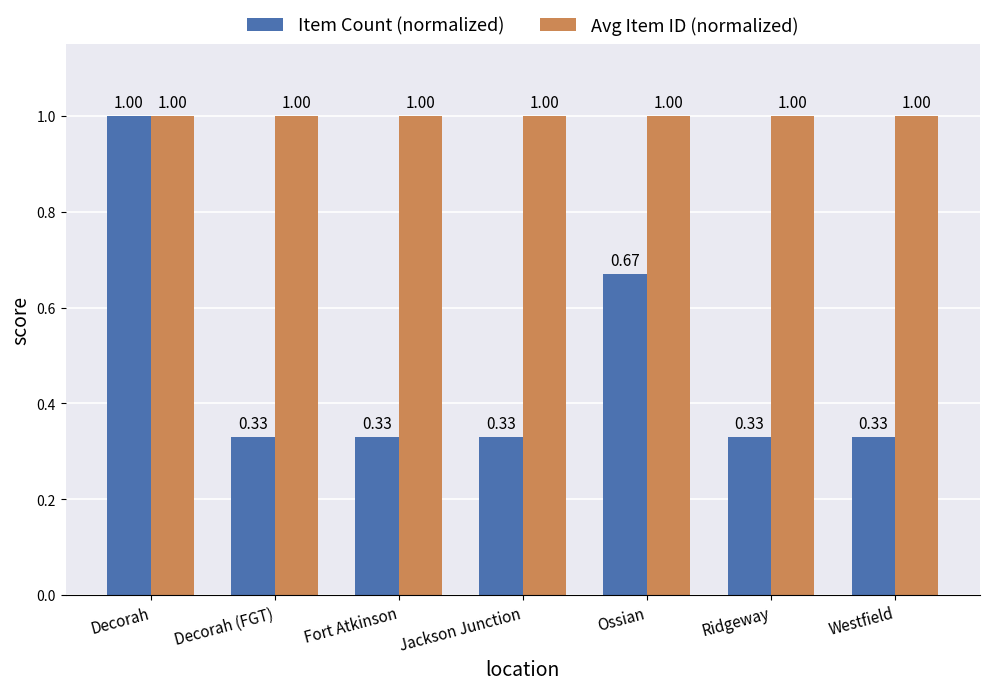

What is the label of the 4th bar from the left?

Jackson Junction